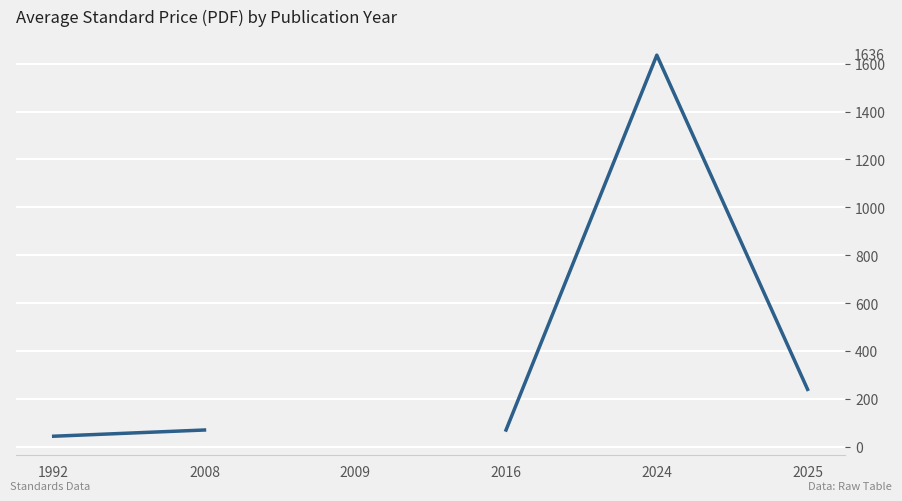

True or false: there are more than 2 points higher than both neighbors.

False